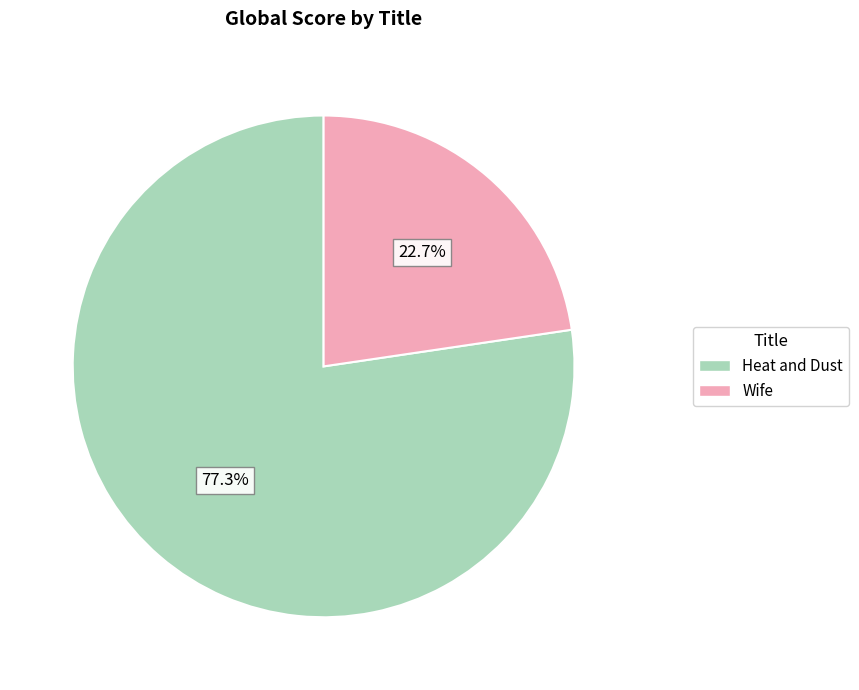

What percentage is NOT represented by Heat and Dust?

22.7%